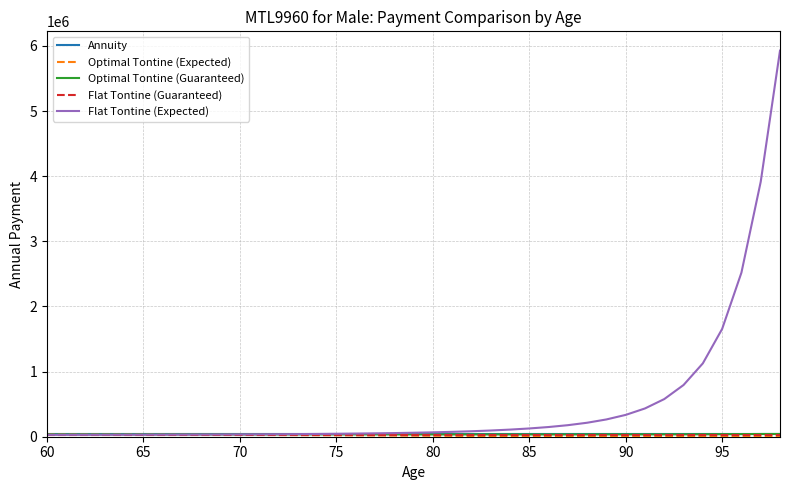

What is the minimum value shown in the chart?

203.6